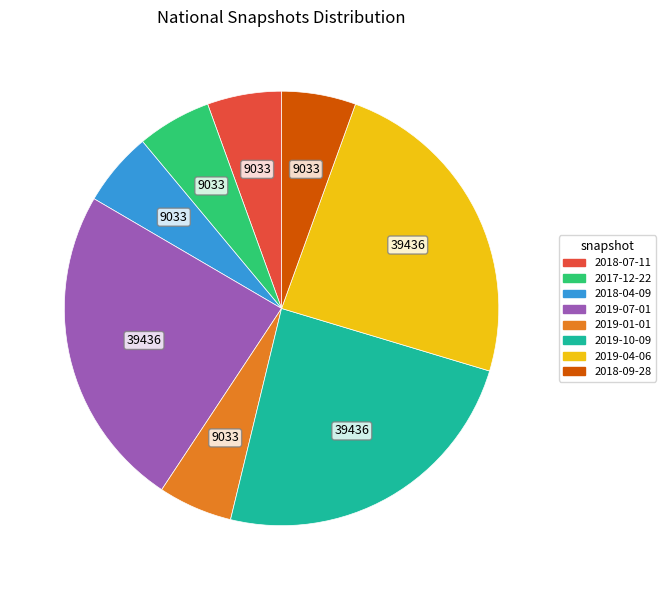

Is the sum of 2018-07-11 and 2018-04-09 greater than half?

No